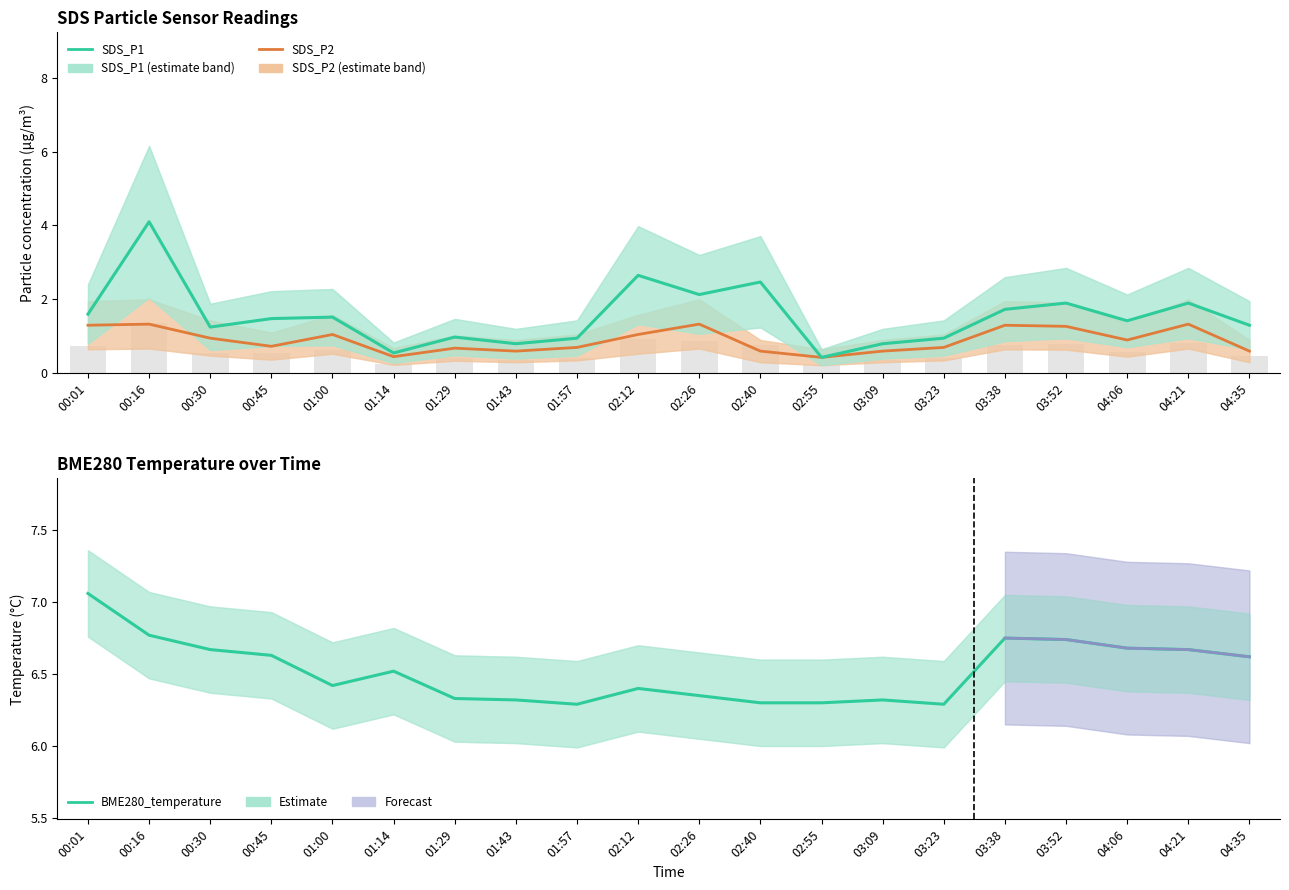

What is the highest value of the BME280_temperature series?

7.1